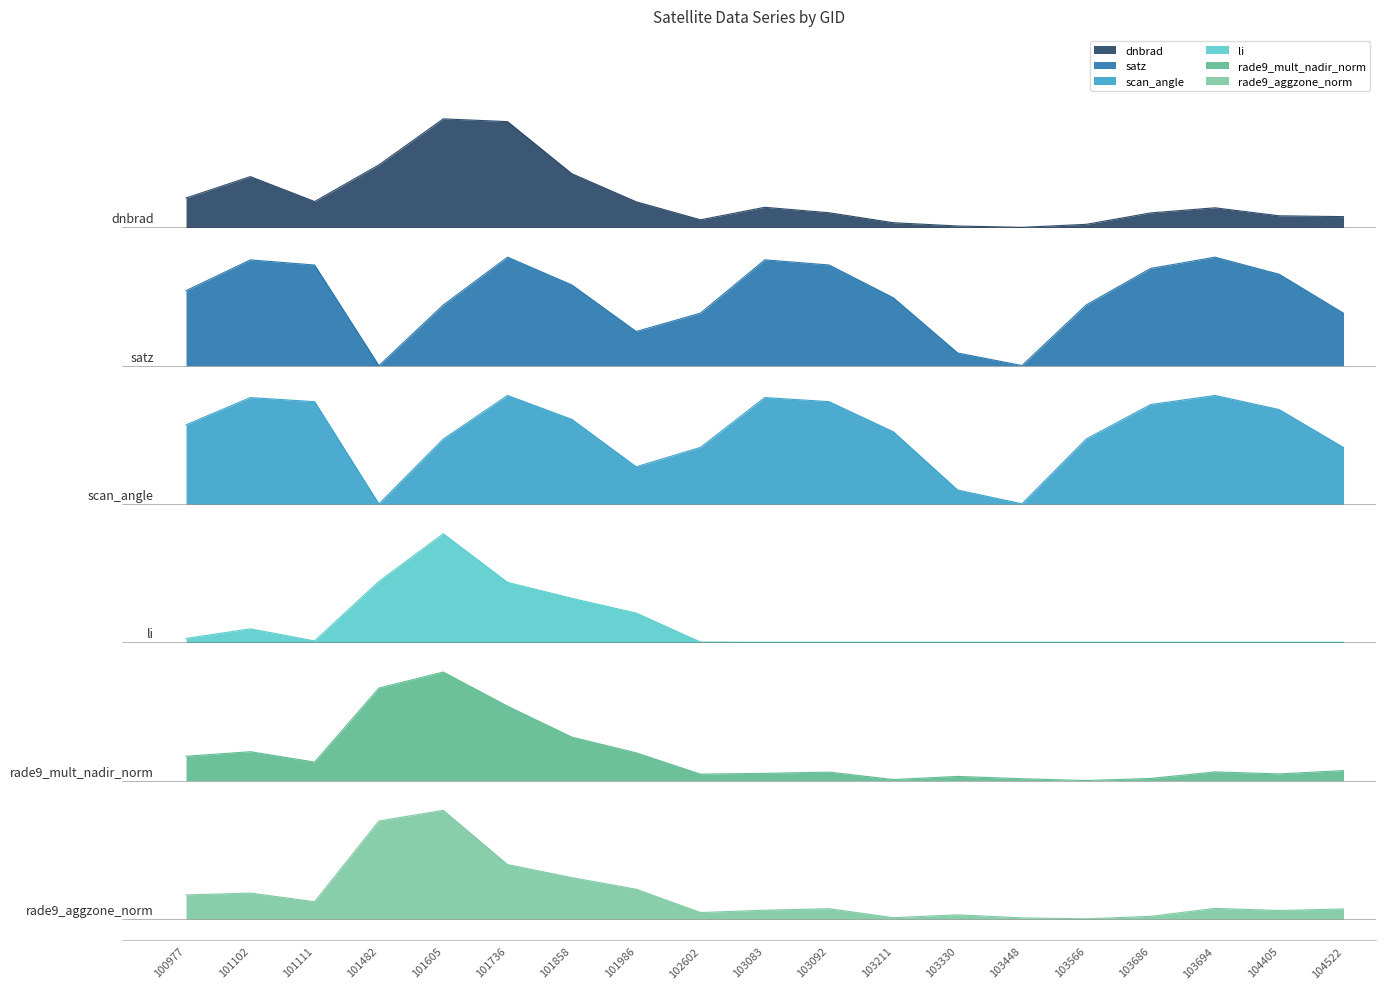

Reading right to left, what are all the values shown in this chart?

dnbrad: 6.6	6.6	6.7	6.6	6.5	6.5	6.5	6.5	6.6	6.7	6.6	6.7	7.0	7.5	7.5	7.1	6.7	7.0	6.8
satz: 5.7	6.1	6.2	6.1	5.8	5.2	5.3	5.8	6.1	6.2	5.7	5.5	6.0	6.2	5.8	5.2	6.1	6.2	5.9
scan_angle: 4.4	4.8	4.9	4.8	4.5	3.9	4.0	4.6	4.9	4.9	4.4	4.2	4.7	4.9	4.5	3.9	4.9	4.9	4.6
li: 2.6	2.6	2.6	2.6	2.6	2.6	2.6	2.6	2.6	2.6	2.6	2.9	3.0	3.2	3.6	3.2	2.6	2.7	2.6
rade9_mult_nadir_norm: 1.4	1.4	1.4	1.3	1.3	1.3	1.3	1.3	1.4	1.4	1.4	1.6	1.7	2.0	2.3	2.2	1.5	1.6	1.5
rade9_aggzone_norm: 0.1	0.1	0.1	0.0	0.0	0.0	0.0	0.0	0.1	0.1	0.1	0.3	0.4	0.5	1.0	0.9	0.2	0.2	0.2